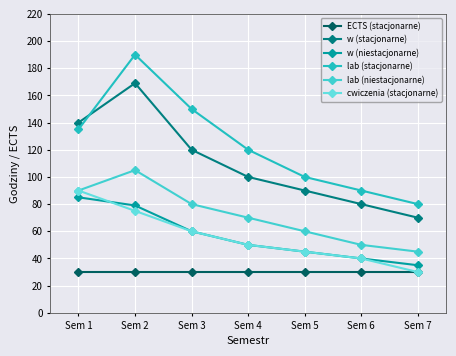

Rank the series by their maximum value, from lowest to highest.

ECTS (stacjonarne), w (niestacjonarne), cwiczenia (stacjonarne), lab (niestacjonarne), w (stacjonarne), lab (stacjonarne)